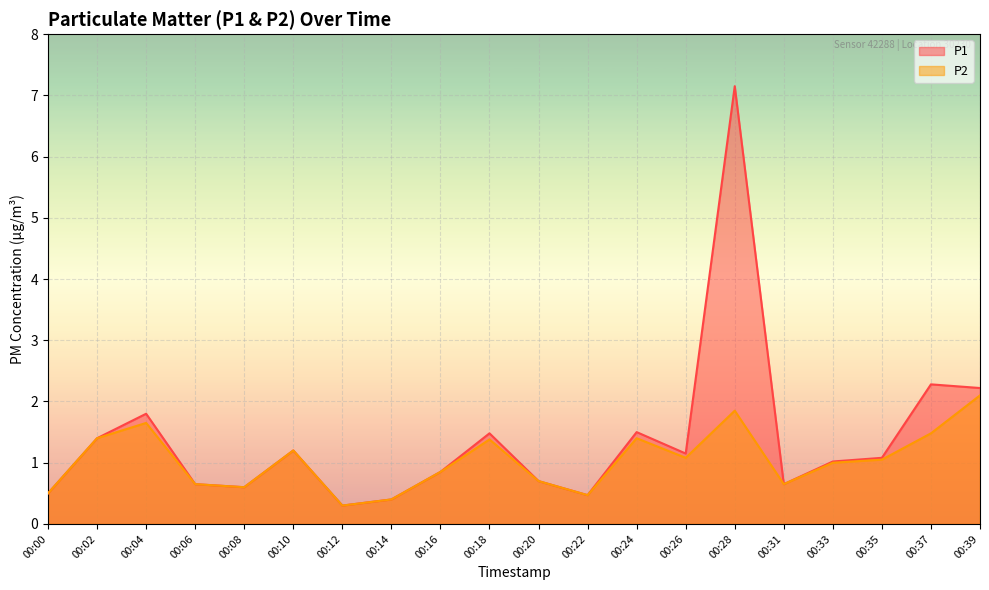

Reading left to right, what are all the values shown in this chart?

P1: 0.5	1.4	1.8	0.7	0.6	1.2	0.3	0.4	0.8	1.5	0.7	0.5	1.5	1.1	7.2	0.7	1.0	1.1	2.3	2.2
P2: 0.5	1.4	1.6	0.7	0.6	1.2	0.3	0.4	0.8	1.4	0.7	0.5	1.4	1.1	1.9	0.7	1.0	1.1	1.5	2.1